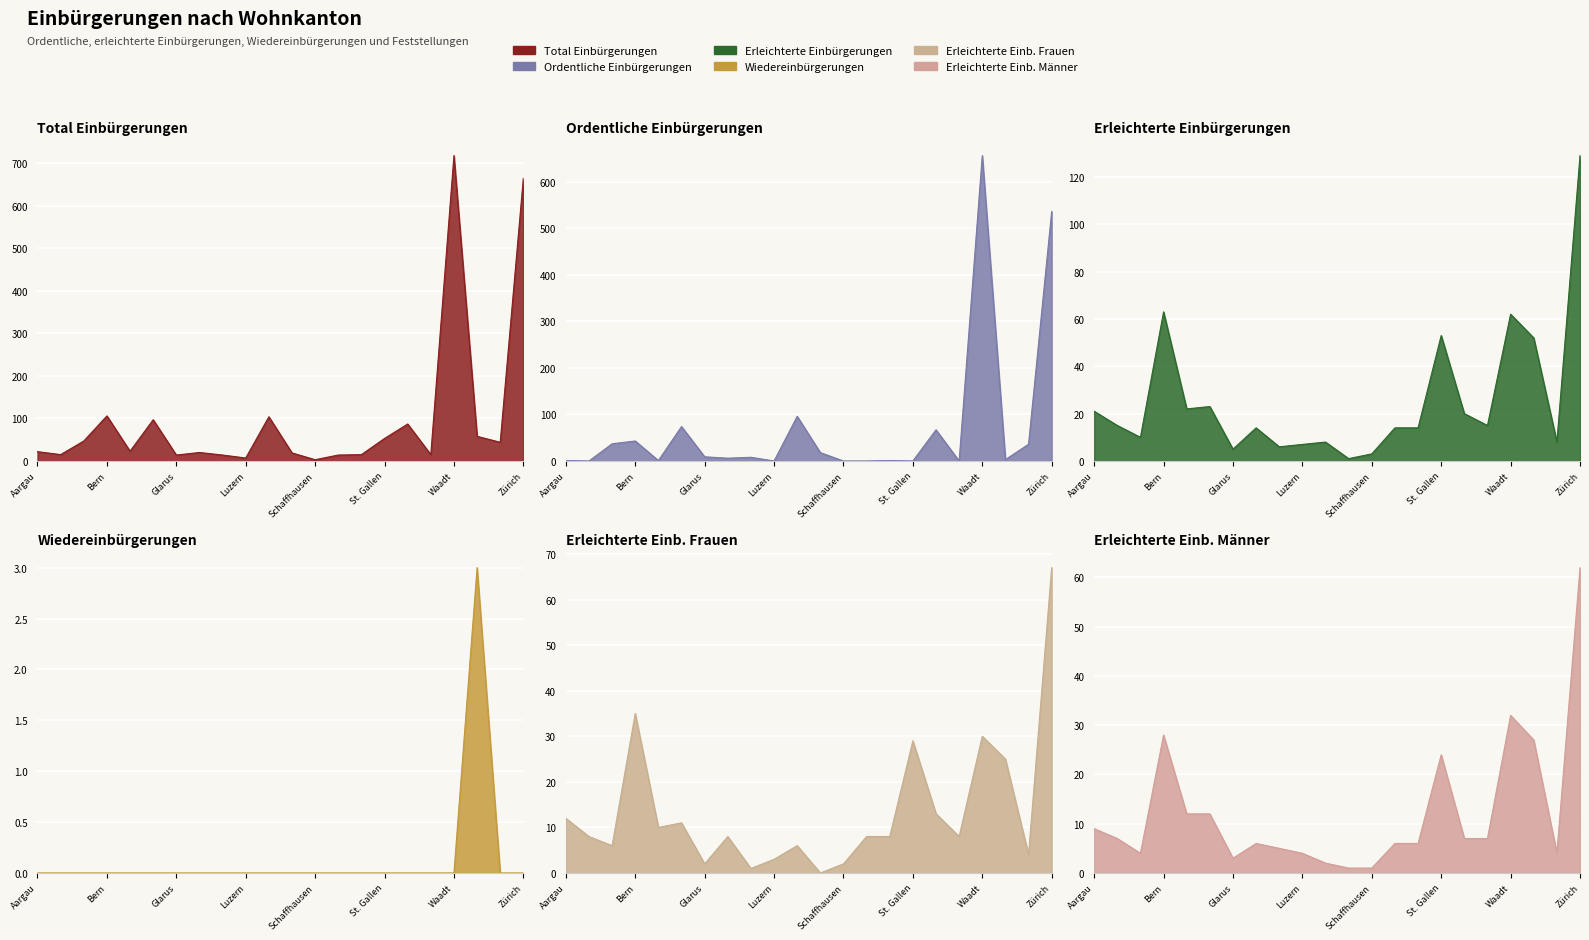

True or false: Ordentliche Einbürgerungen and Wiedereinbürgerungen cross at least once.

False